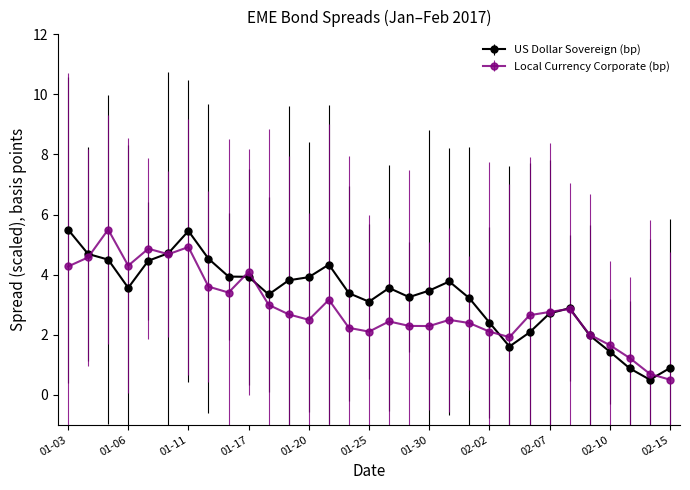

What is the greatest value displayed?

5.5